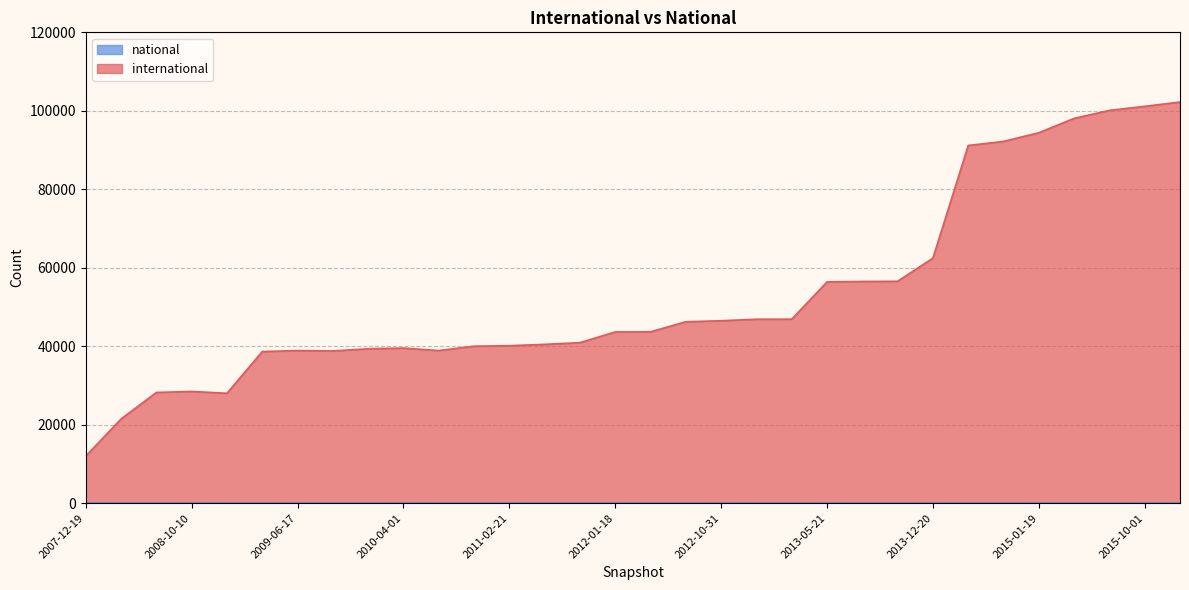

Does the chart have visible grid lines?

Yes